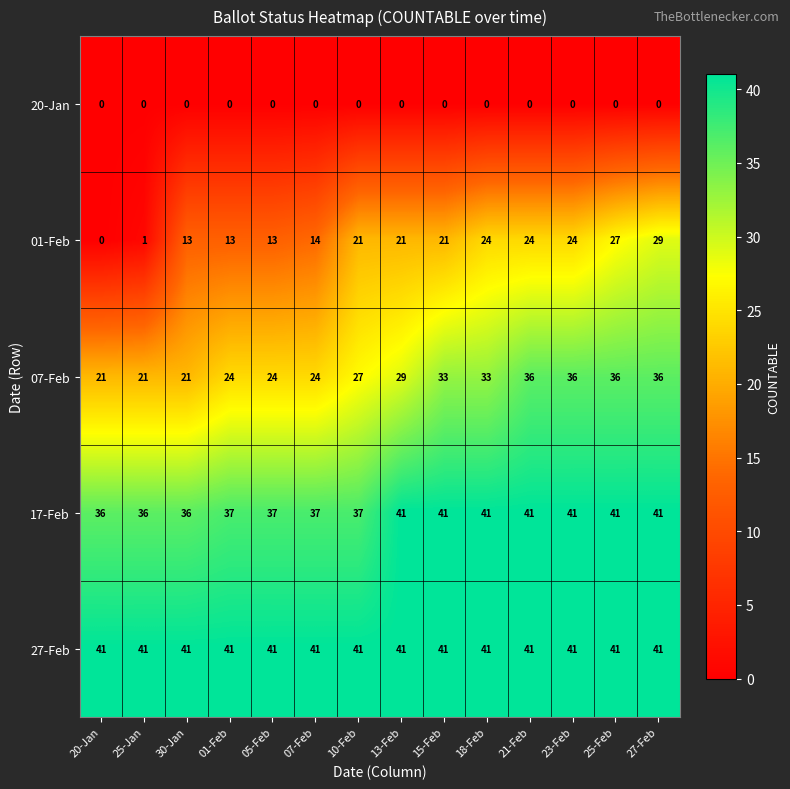

At which category is the sum across all series the highest?

27-Feb